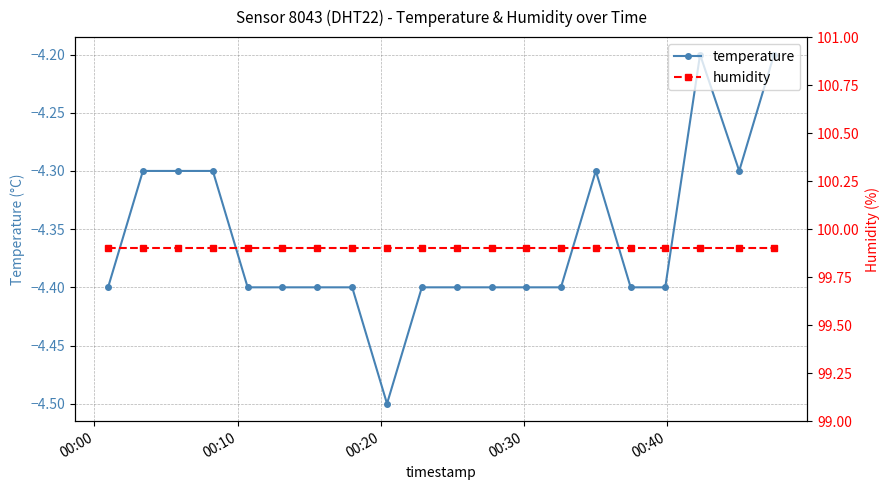

True or false: temperature and humidity cross at least once.

False